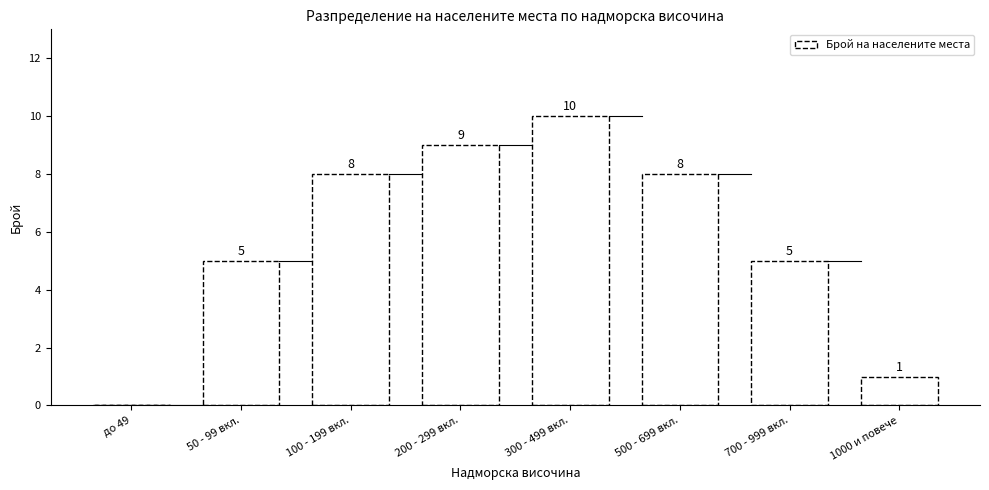

Reading left to right, list all the values displayed in this chart.

до 49=0	50 - 99 вкл.=5	100 - 199 вкл.=8	200 - 299 вкл.=9	300 - 499 вкл.=10	500 - 699 вкл.=8	700 - 999 вкл.=5	1000 и повече=1